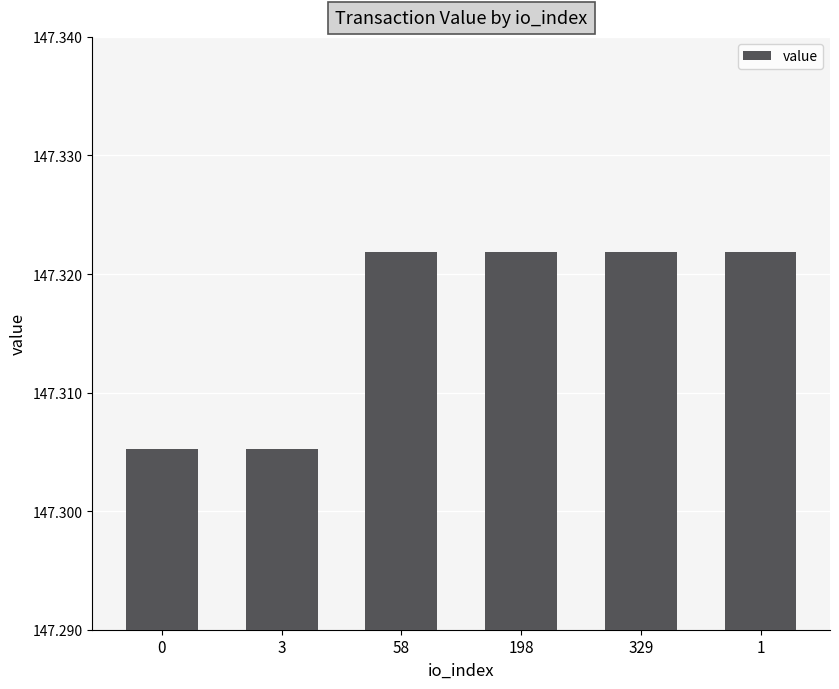

What is the label of the 3rd bar from the left?

58